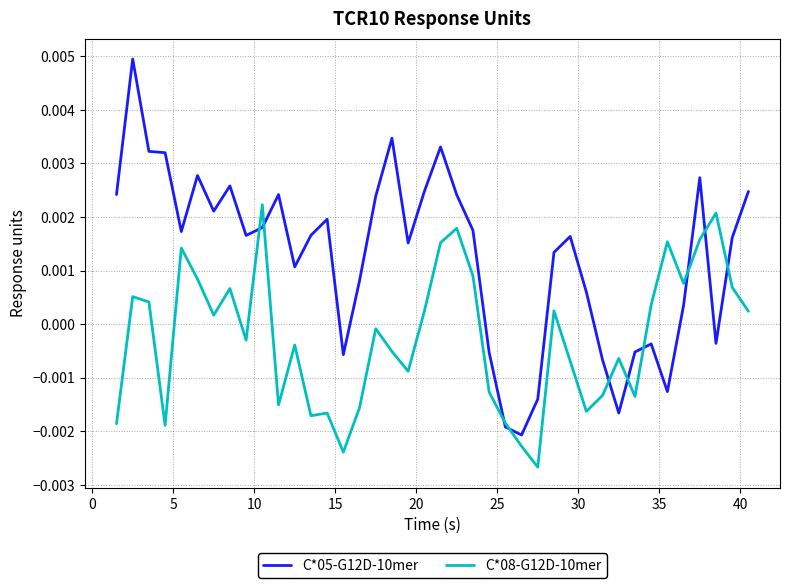

Which series has the largest range (max minus min)?

C*05-G12D-10mer